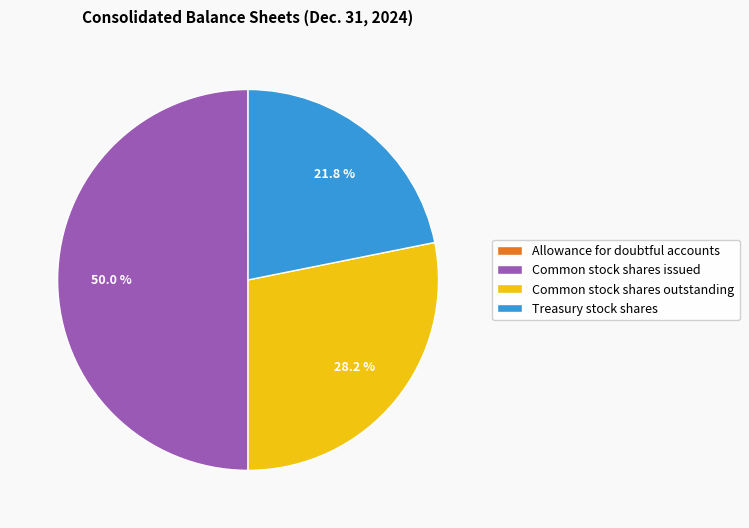

Between Common stock shares issued and Common stock shares outstanding, which is larger?

Common stock shares issued